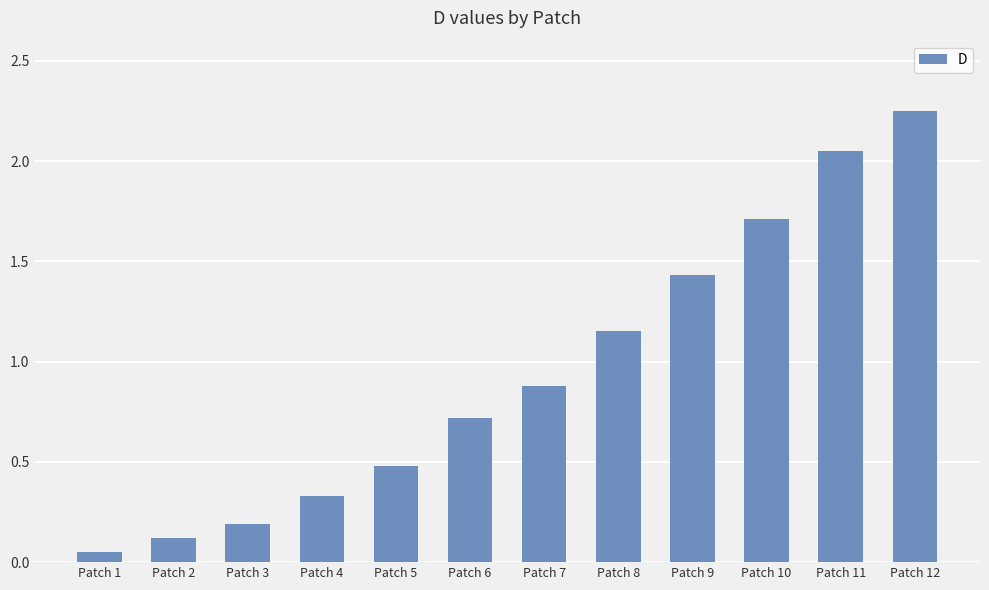

At which label is the value closest to 1?

Patch 7